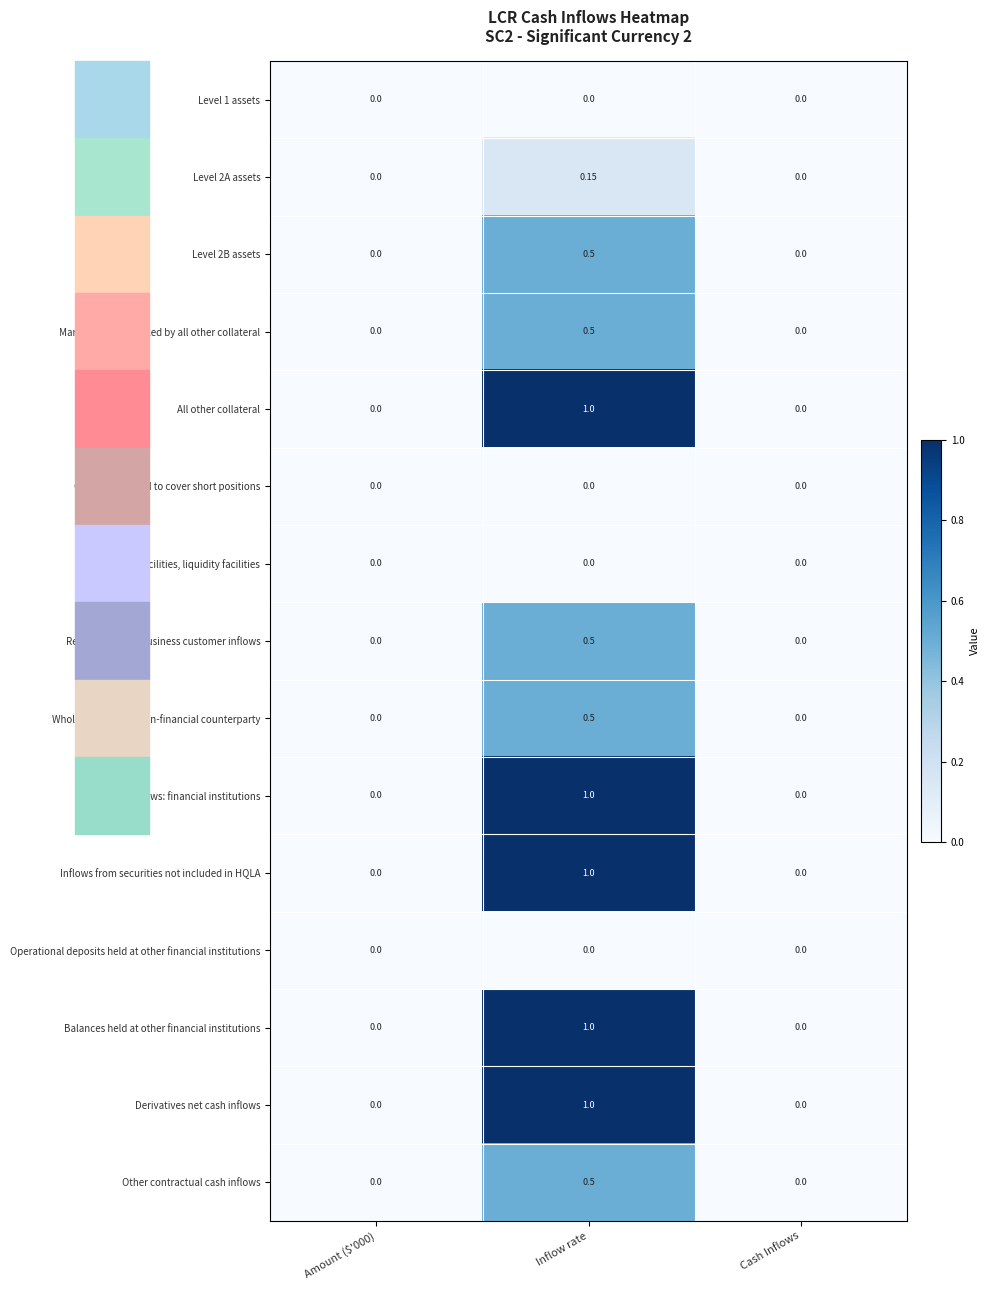

At which category is the sum across all series the highest?

Inflow rate